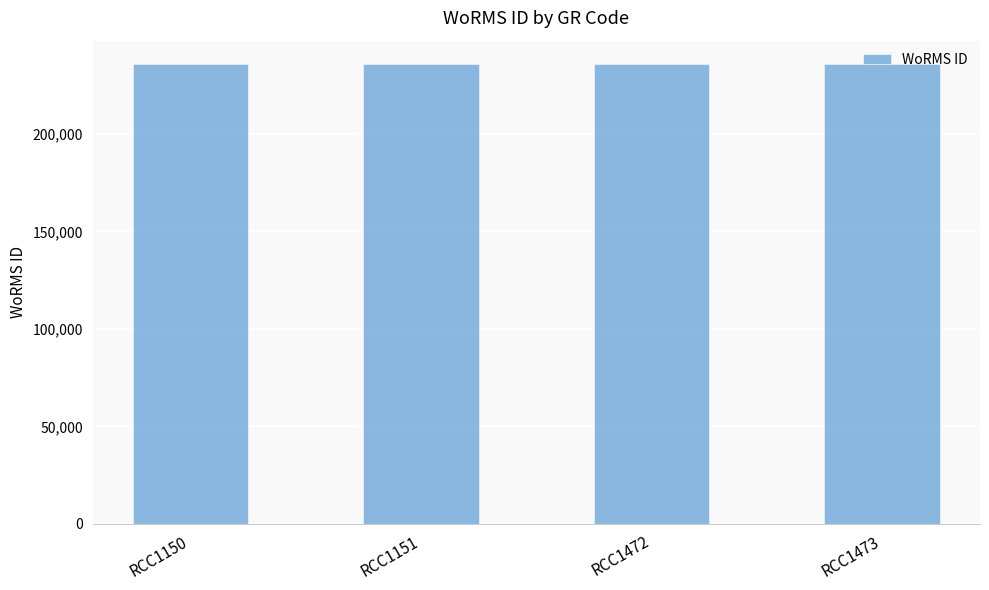

What is the minimum value shown in the chart?

235923